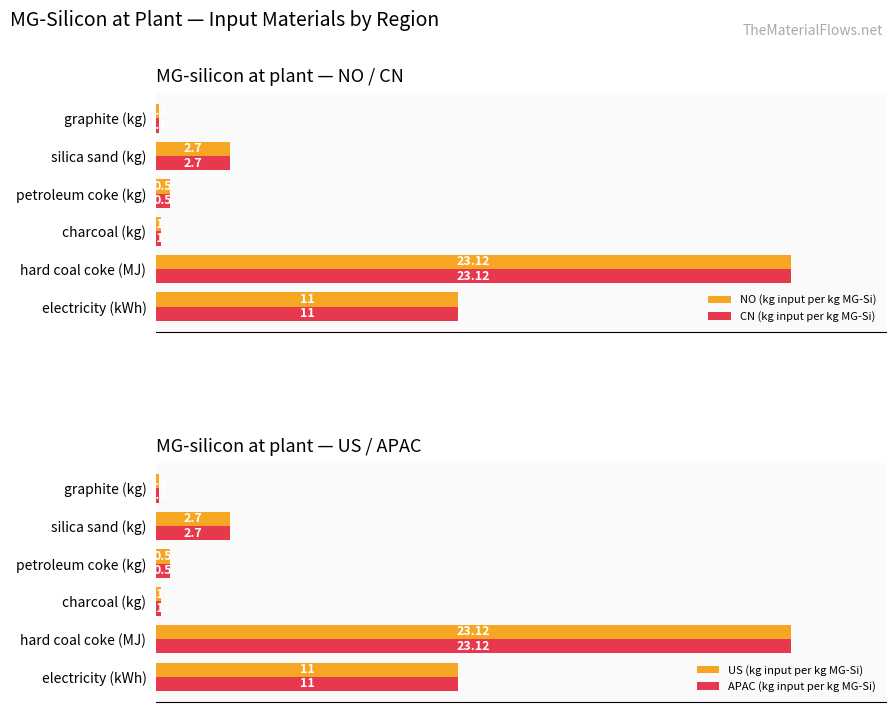

How many categories are shown in the chart?

6